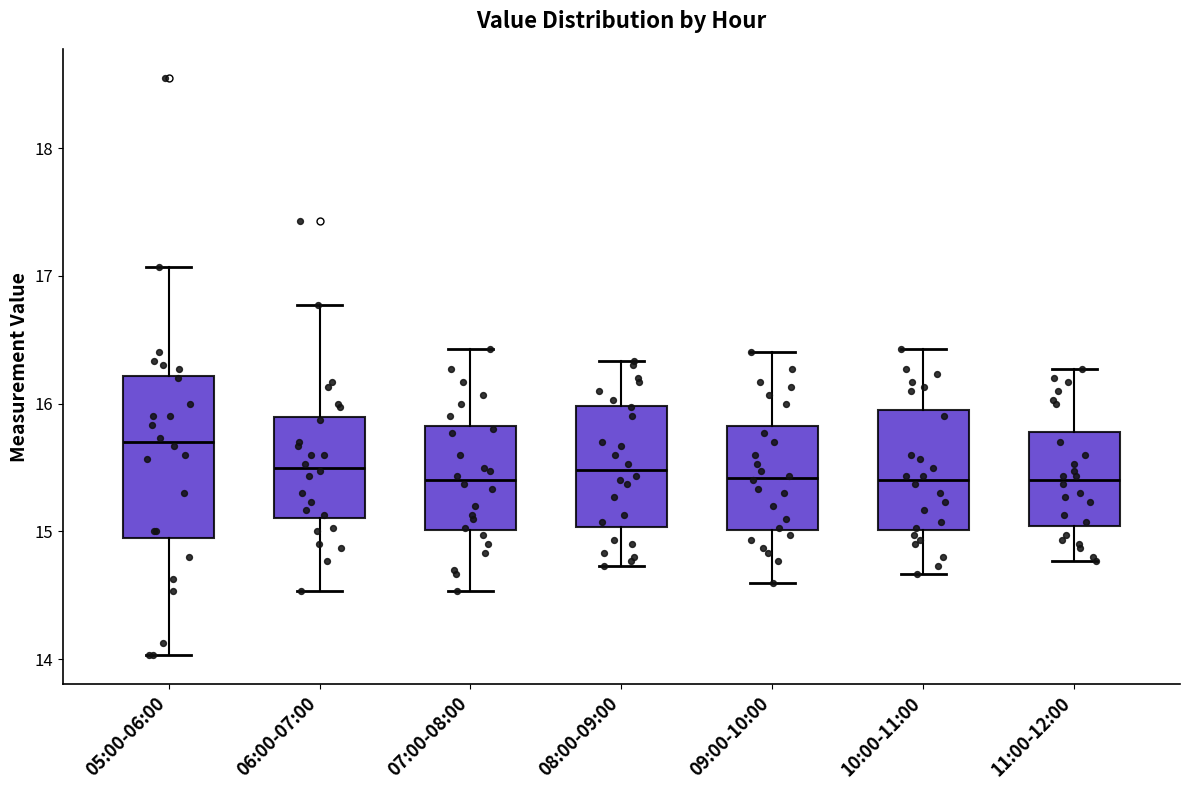

Comparing the boxes themselves (not the whiskers), which one is the tallest?

05:00-06:00